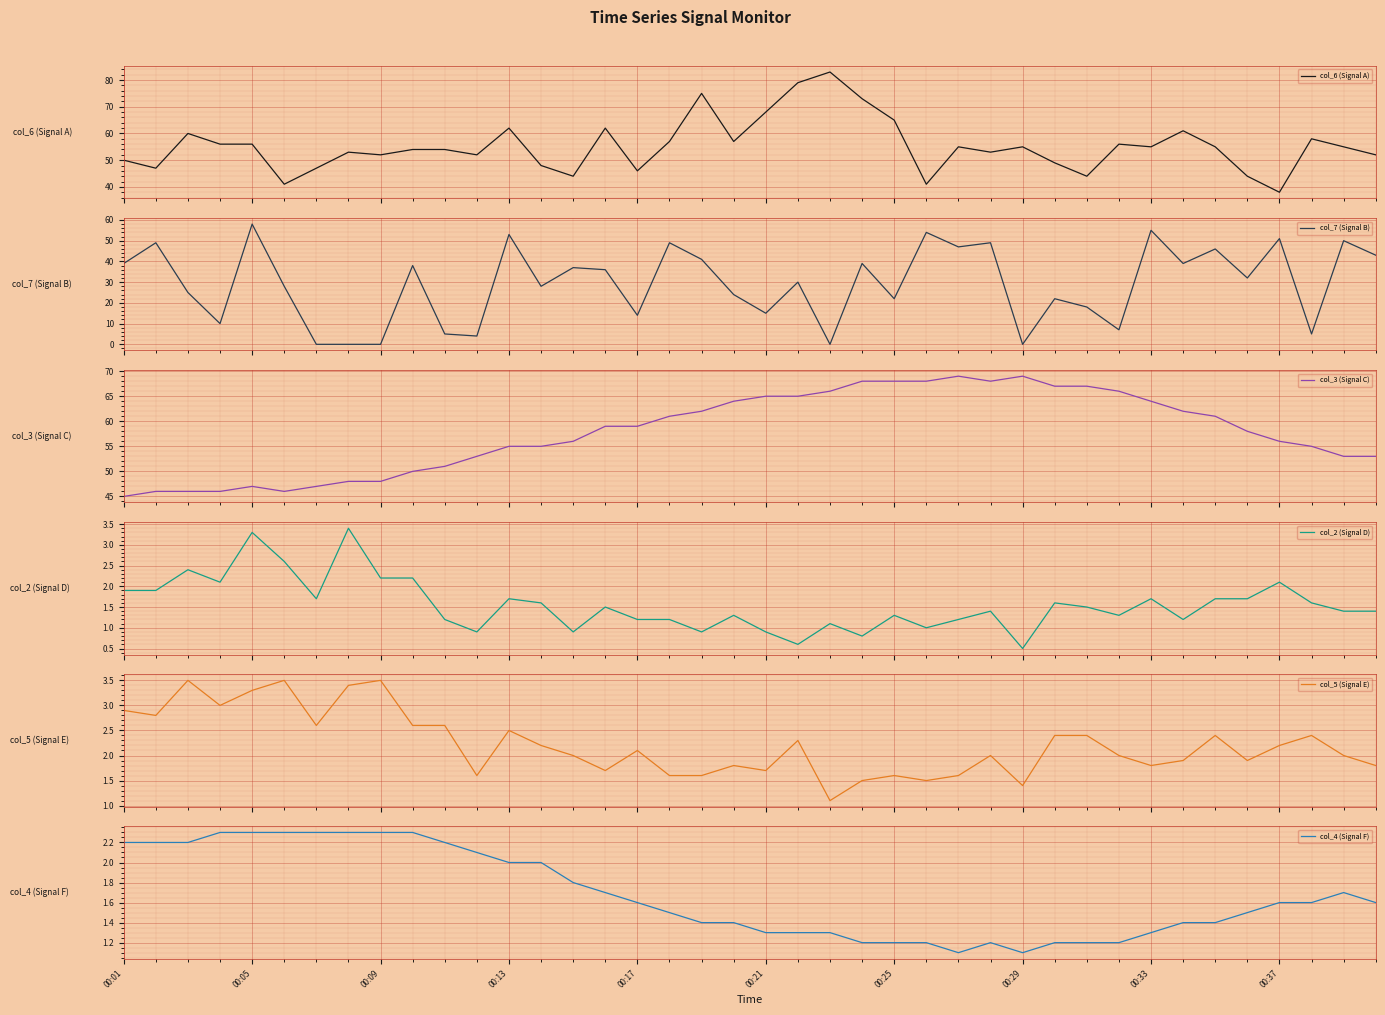

At which category does the chart reach its peak across all series?

22